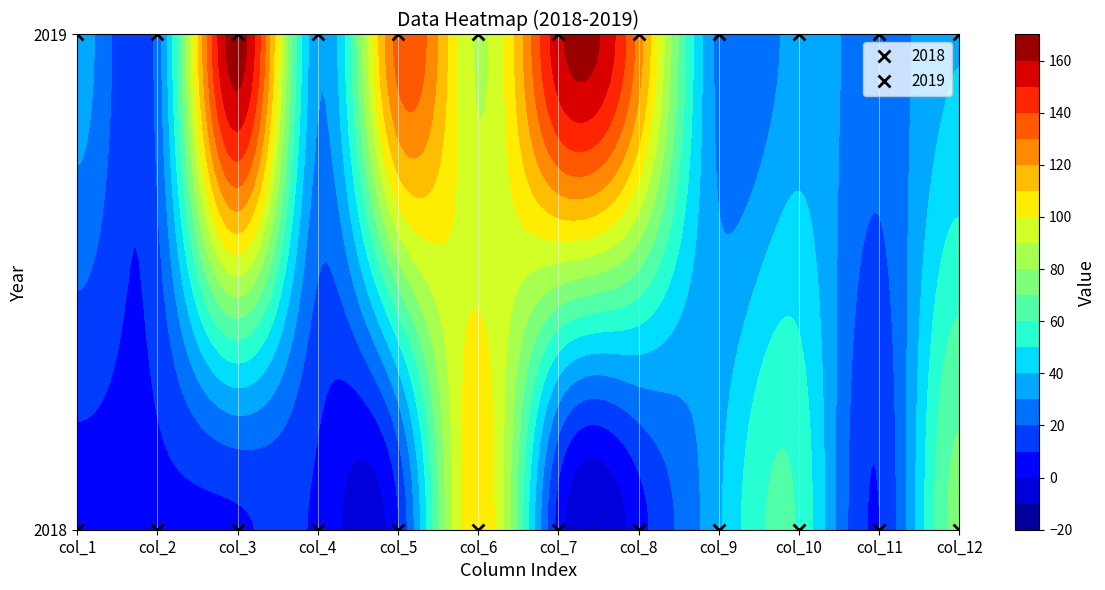

The value of 2018 at col_5 is 9.3. True or false?

True